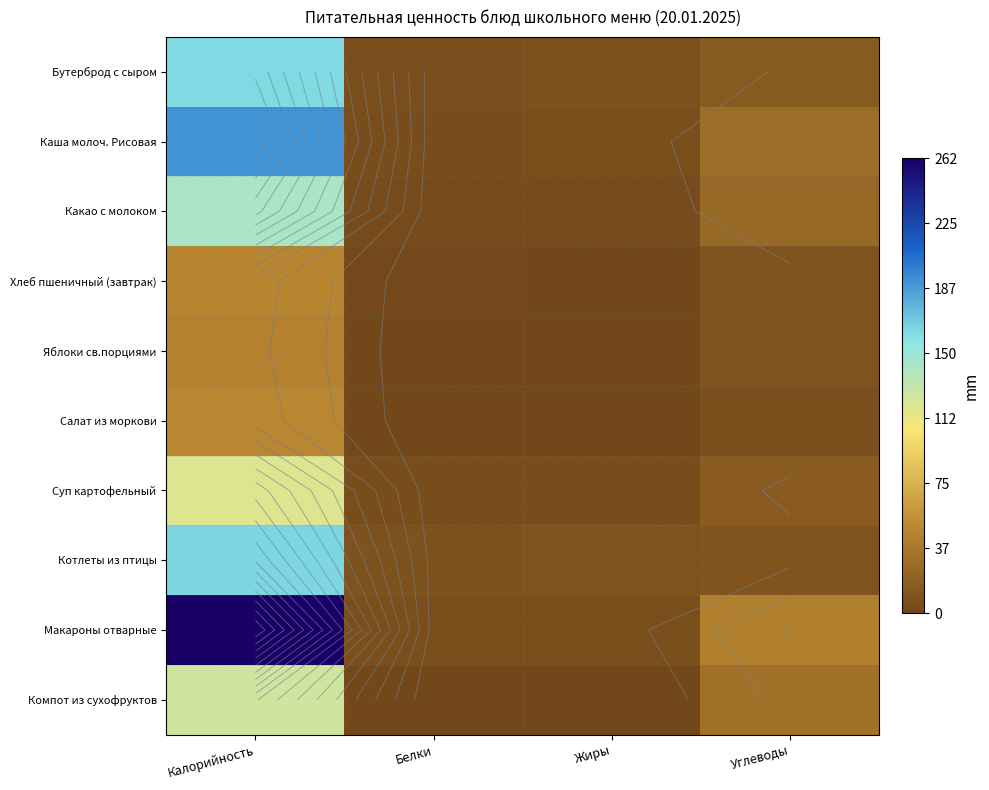

Which series has the widest spread of values?

Макароны отварные